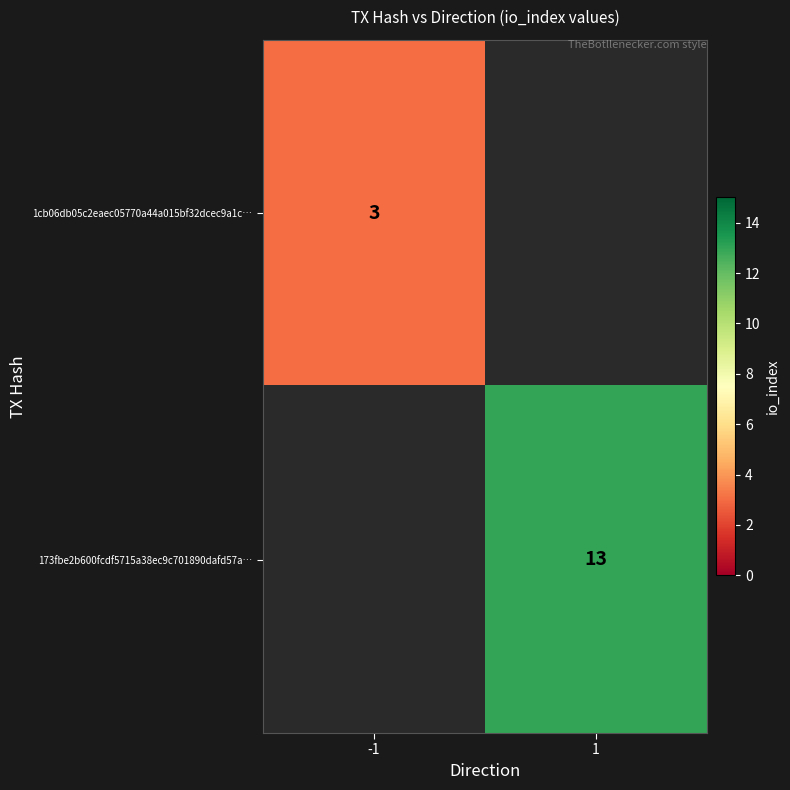

How many categories are shown in the chart?

2